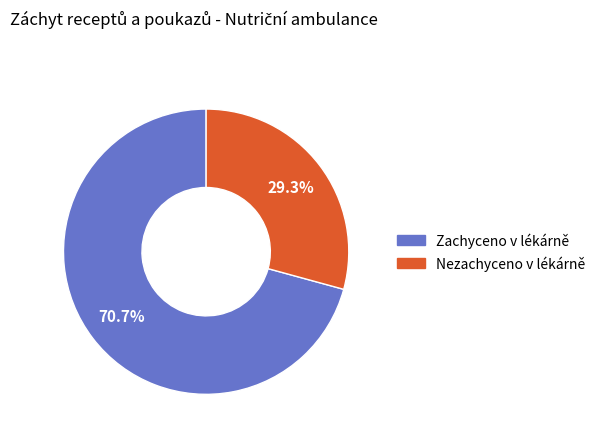

What percentage is the Nezachyceno v lékárně slice, to the nearest percent?

29%